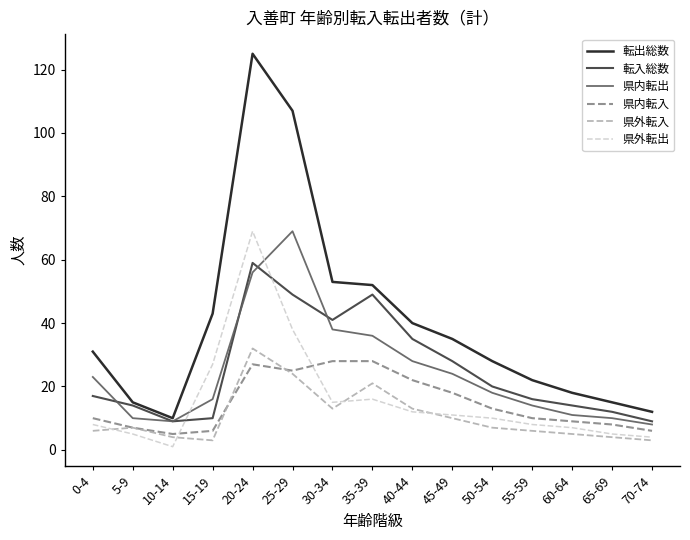

At which category does the chart reach its minimum across all series?

10-14